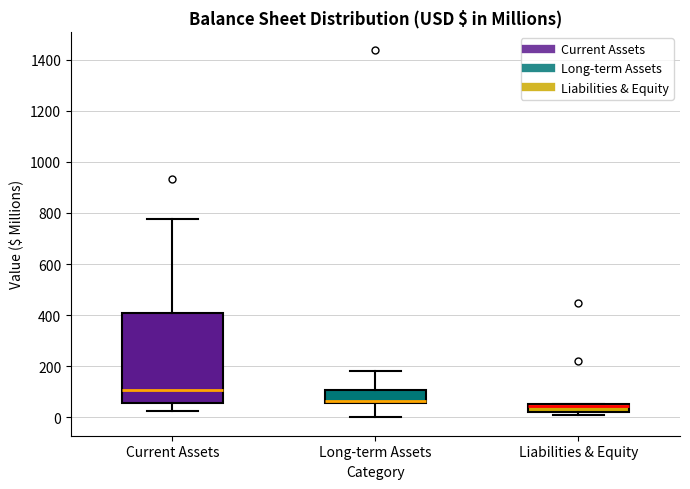

Comparing the boxes themselves (not the whiskers), which one is the tallest?

Current Assets